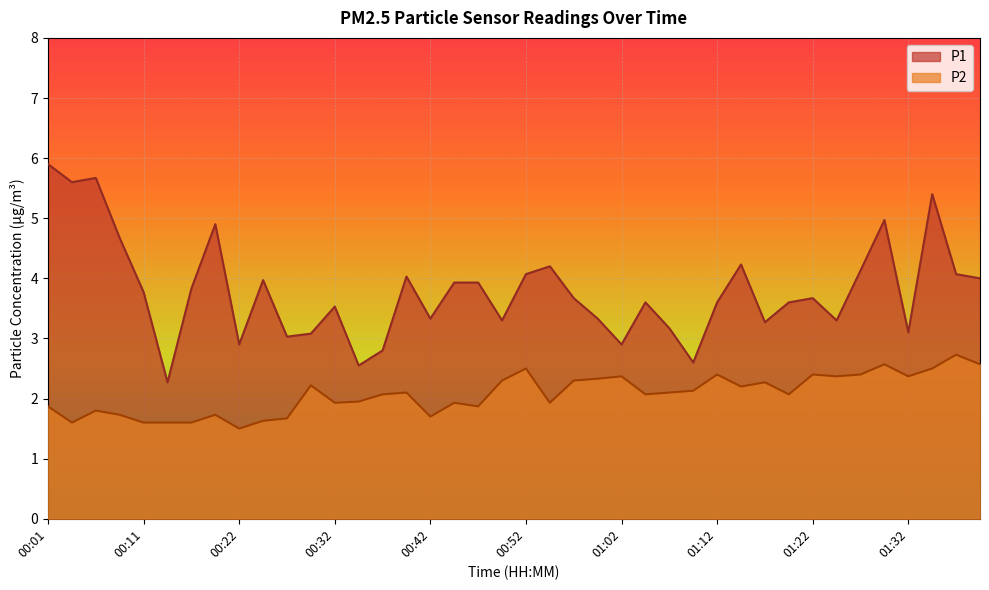

Is the value of P1 at 01:39 greater than the value of P2 at 00:19?

Yes